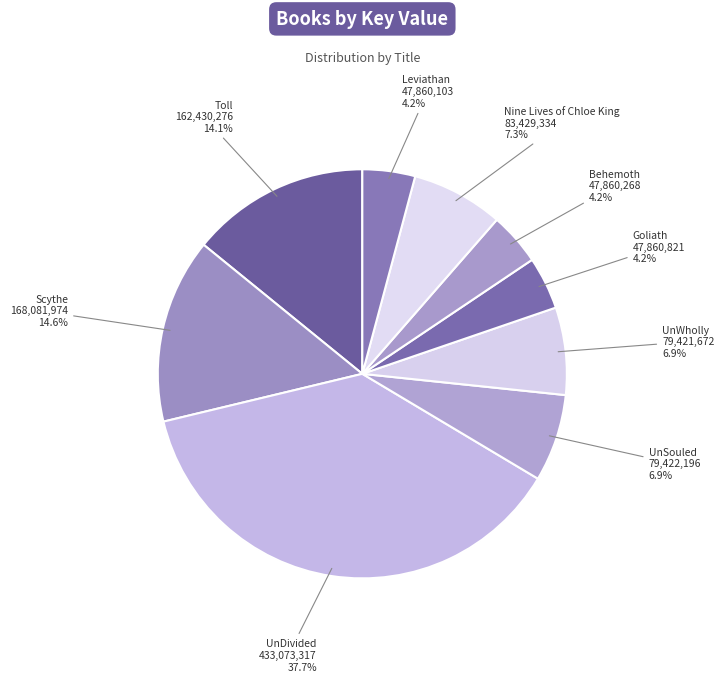

To the nearest percent, what is the average slice percentage?

11%